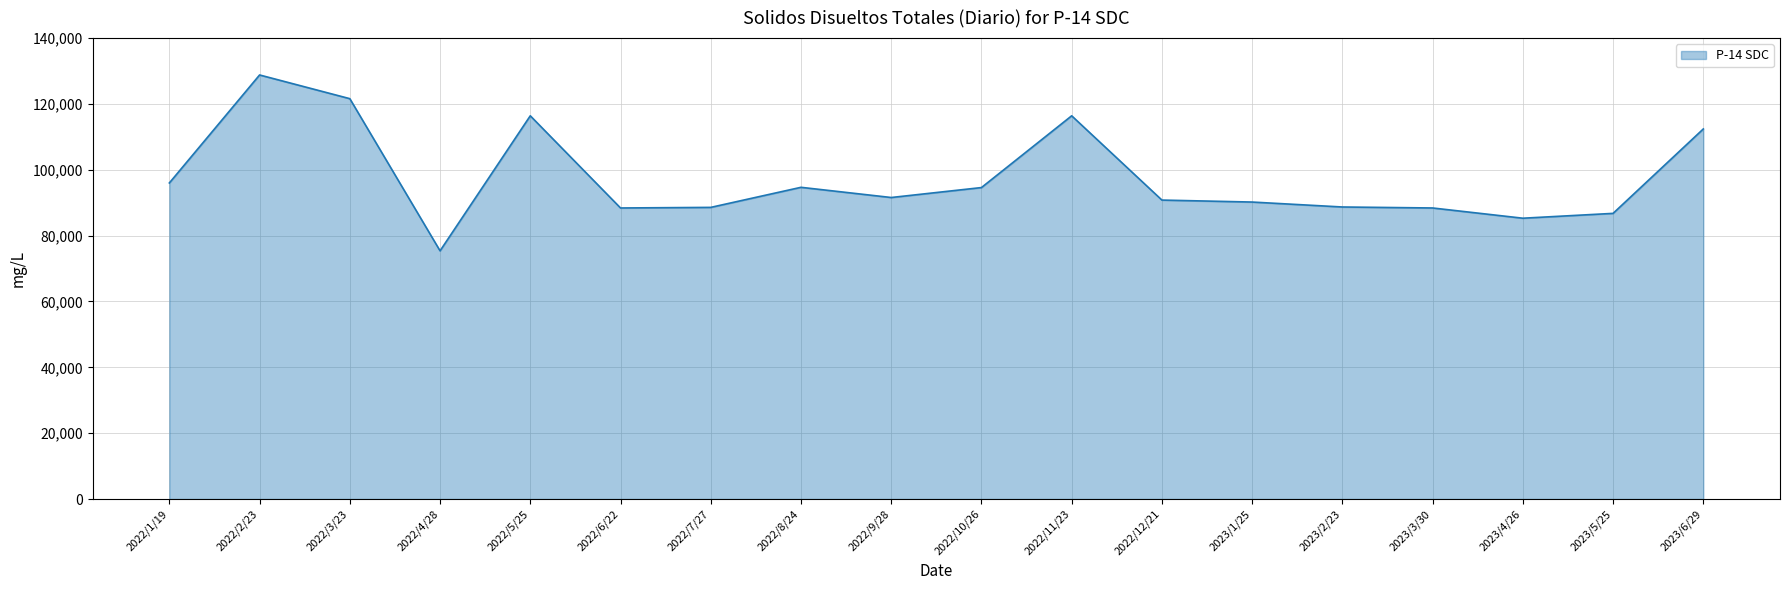

Where is the data nearest to the value 102092?

2022/1/19